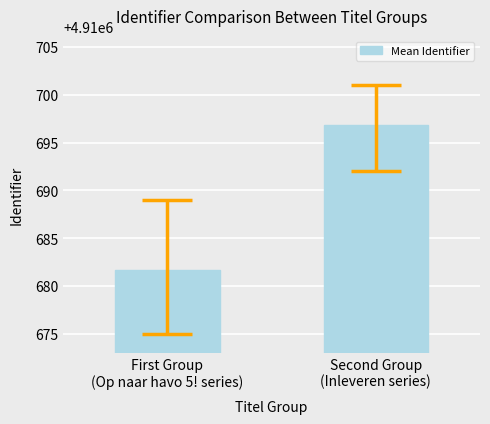

Which label corresponds to the smallest value in the chart?

First Group
(Op naar havo 5! series)